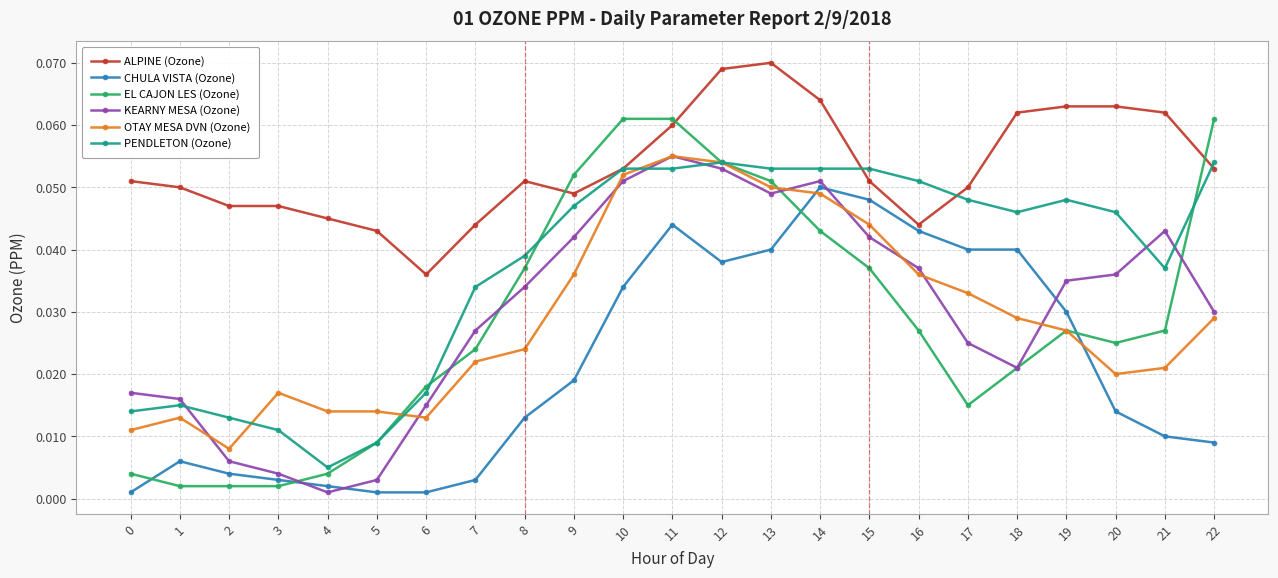

Which series has the largest total across all categories?

ALPINE (Ozone)